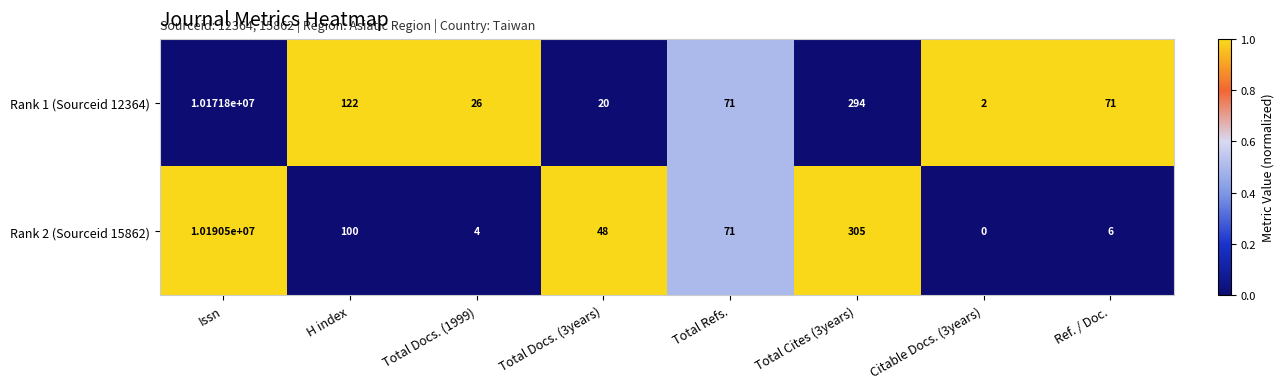

At how many categories does at least one series exceed 0?

8